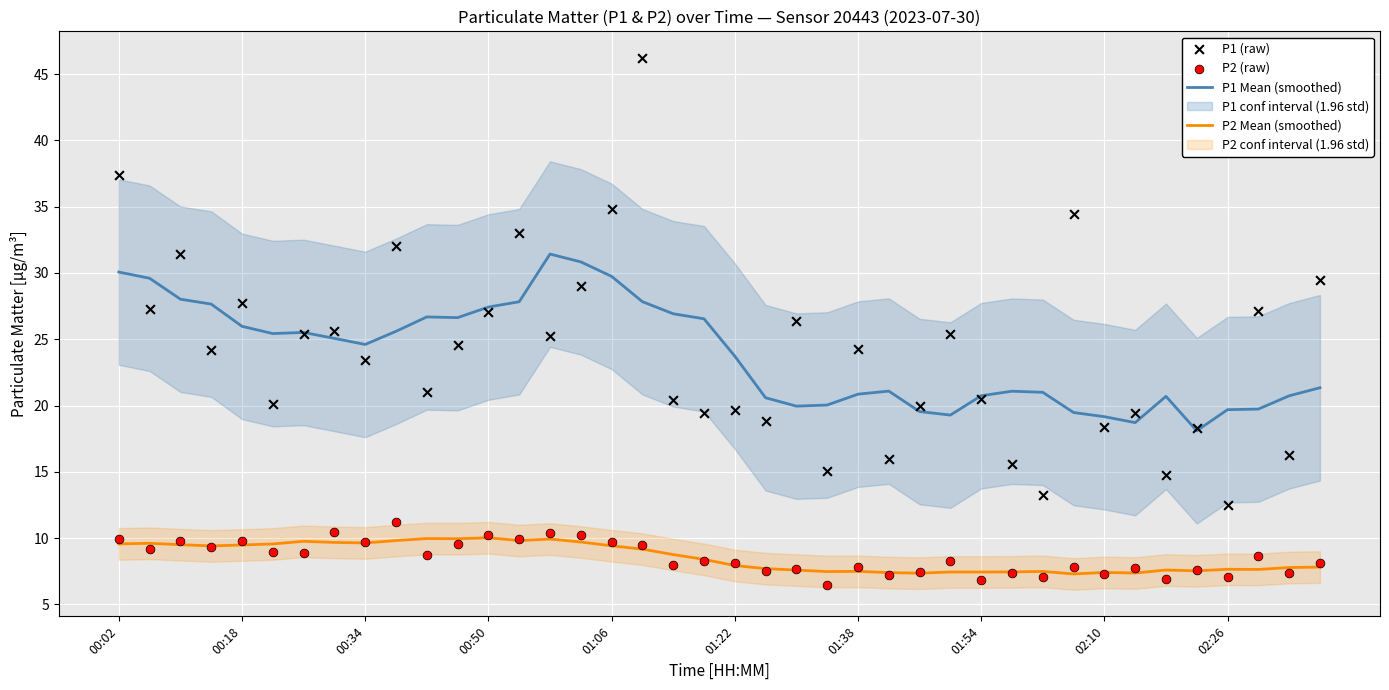

What is the total value across all series at 38?

52.2